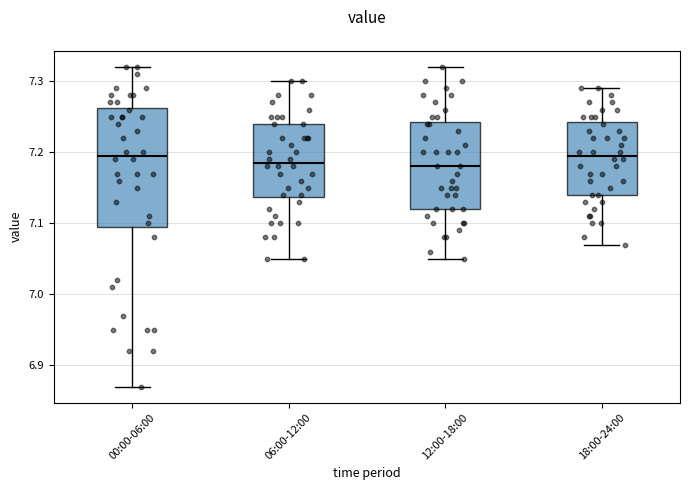

Reading left to right, transcribe this box plot: for each box, give where its median line is, the range the box spans, and where its two whiskers end, as read against the y-axis. The values are not printed on the chart, so give them approximately, as read against the axis.

00:00-06:00: median 7.20, box 7.10 to 7.26, whiskers 6.87 to 7.32
06:00-12:00: median 7.19, box 7.14 to 7.24, whiskers 7.05 to 7.30
12:00-18:00: median 7.18, box 7.12 to 7.24, whiskers 7.05 to 7.32
18:00-24:00: median 7.20, box 7.14 to 7.24, whiskers 7.07 to 7.29